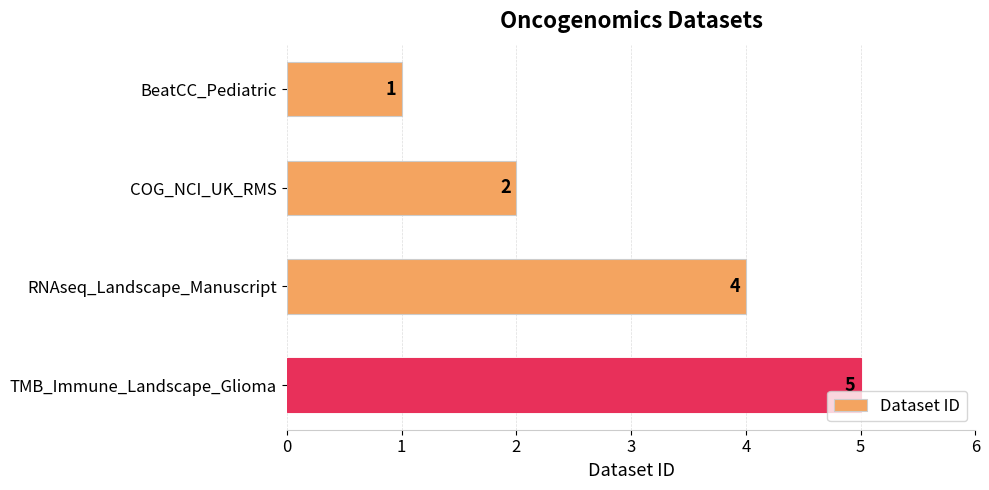

What is the change in value from BeatCC_Pediatric to RNAseq_Landscape_Manuscript?

+3